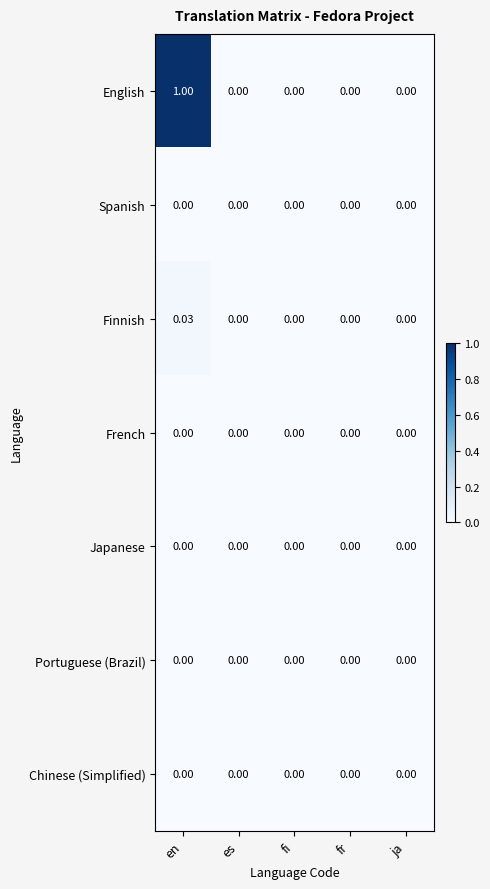

Which series has the largest total across all categories?

English